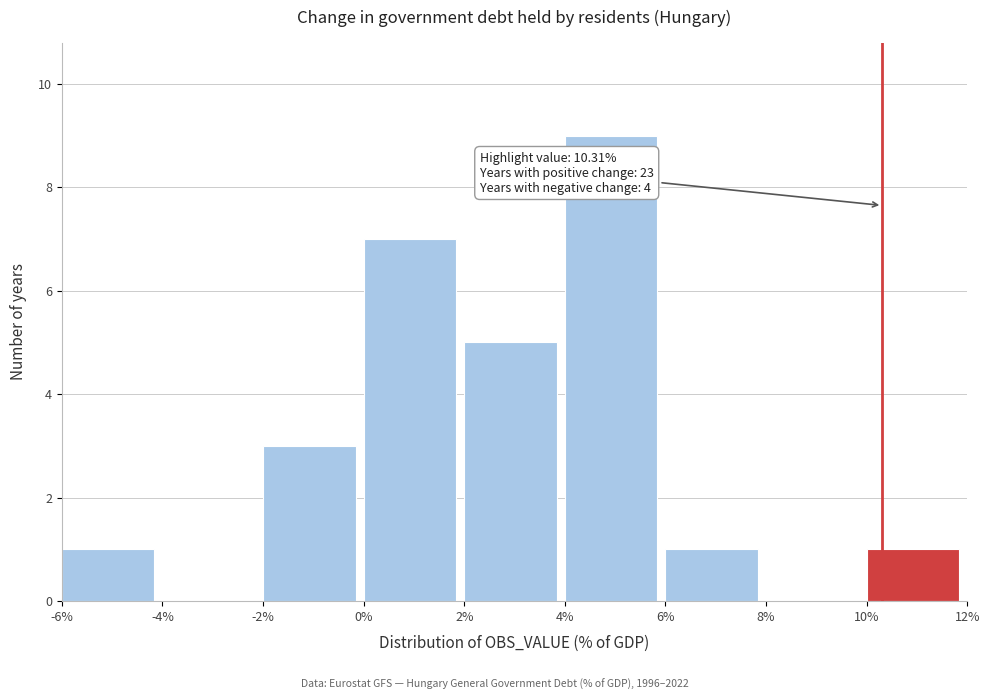

Which range on the x-axis has the tallest bar?

4% to 6%